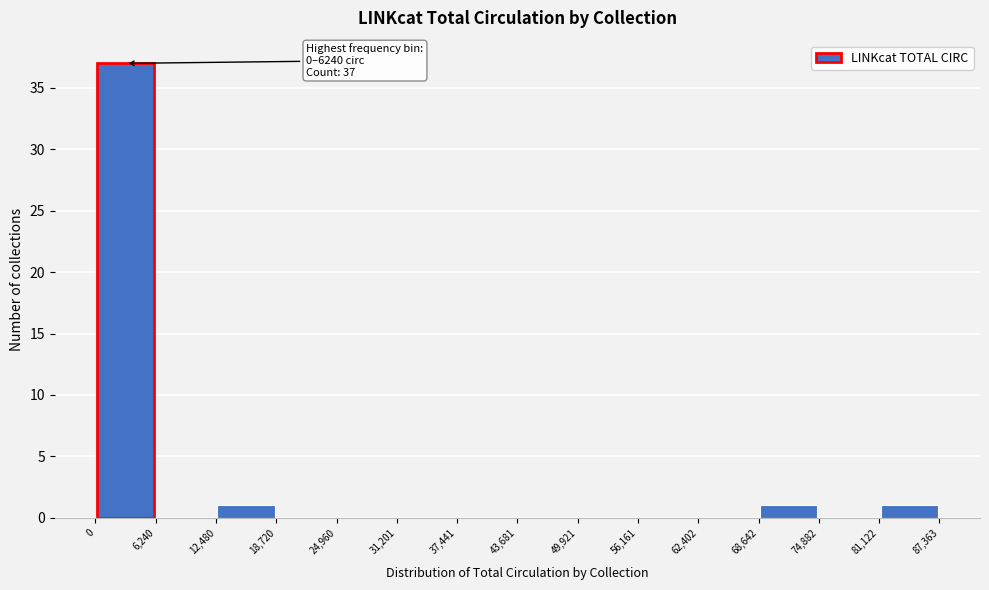

Over which range of the x-axis is the bar tallest?

0 to 6,240